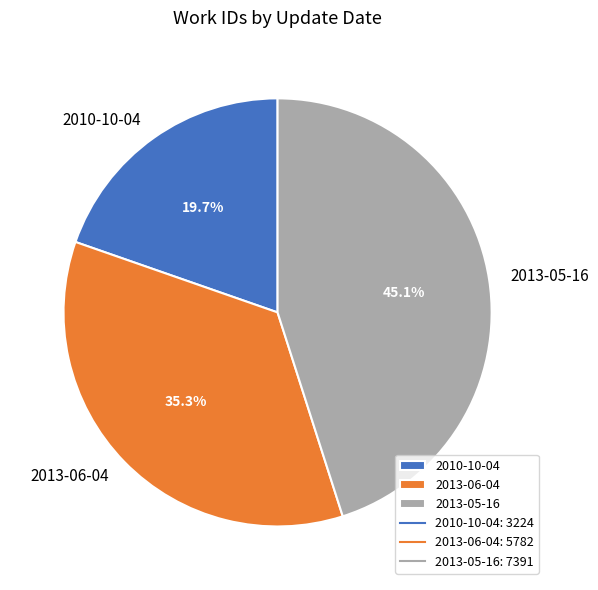

What percentage is the 2013-06-04 slice, to the nearest percent?

35%